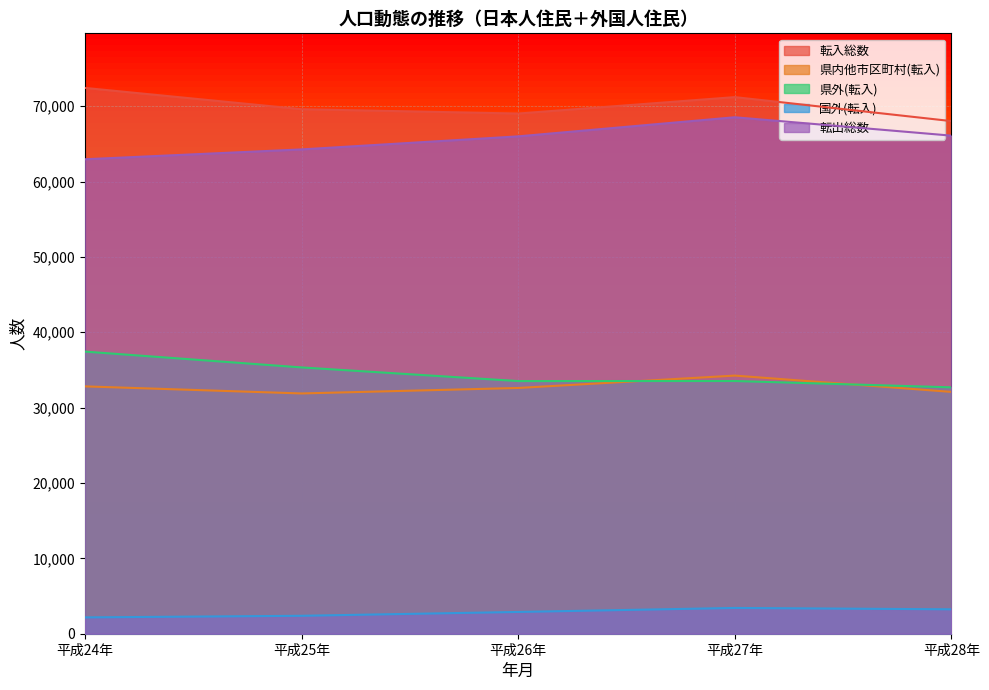

How many values in the 県外(転入) series are below 33533?

2